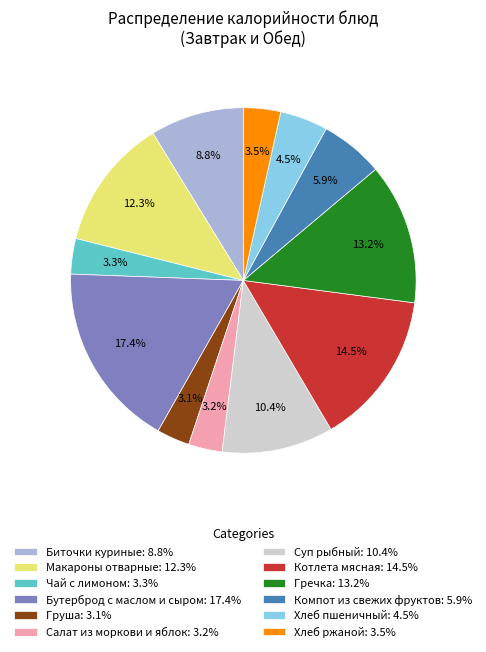

What percentage is NOT represented by Бутерброд с маслом и сыром?

82.6%